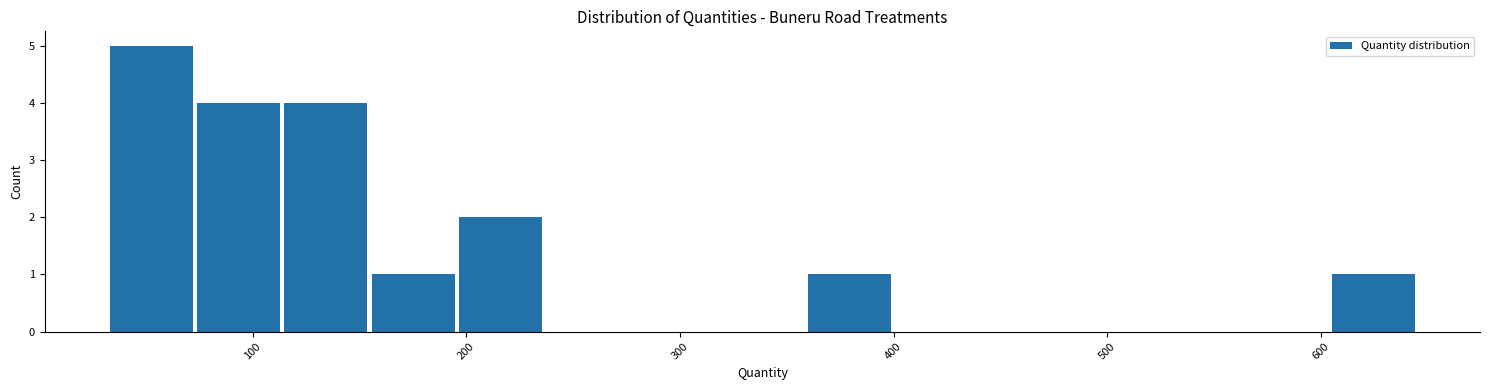

Over which range of the x-axis is the bar tallest?

30 to 70